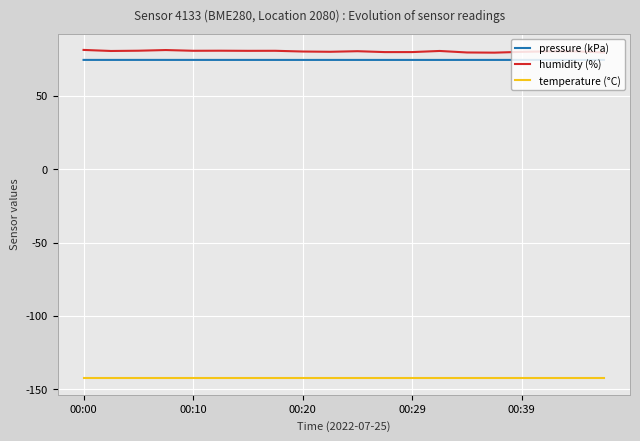

List the series in order of their peak value, lowest first.

temperature (°C), pressure (kPa), humidity (%)